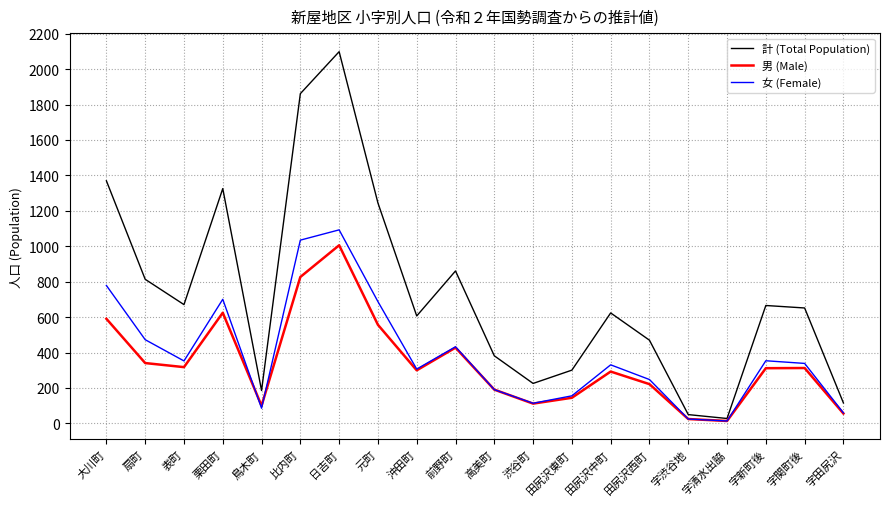

Which series has the widest spread of values?

計 (Total Population)